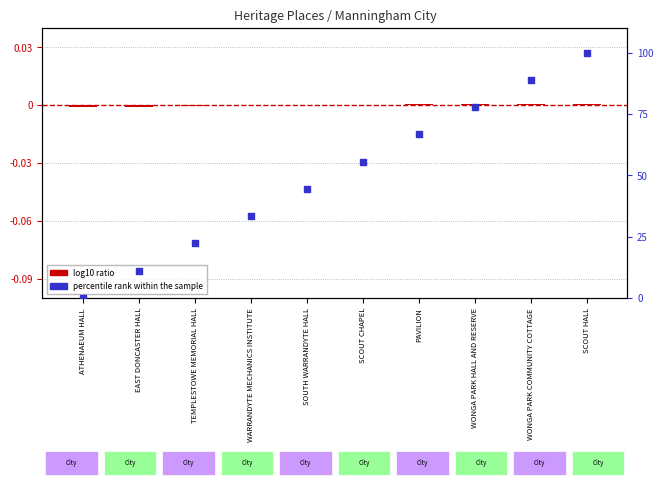

Approximately how many times larger is the value at WONGA PARK HALL AND RESERVE compared to PAVILION?

1.2